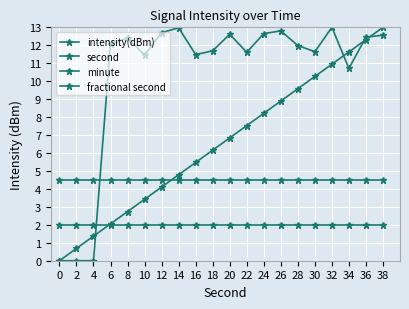

True or false: second has more than 0 interior local peaks.

False